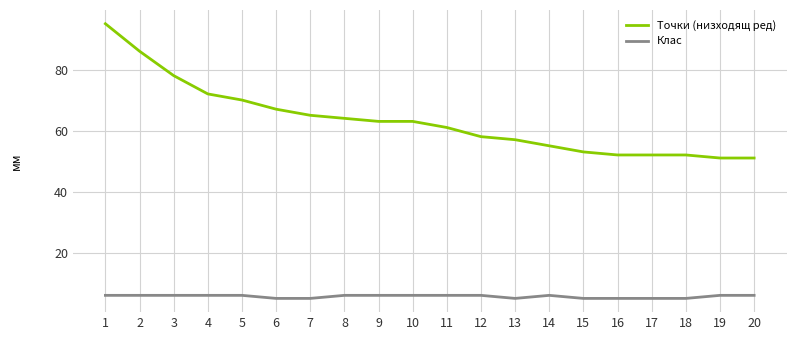

True or false: Клас and Точки (низходящ ред) cross at least once.

False